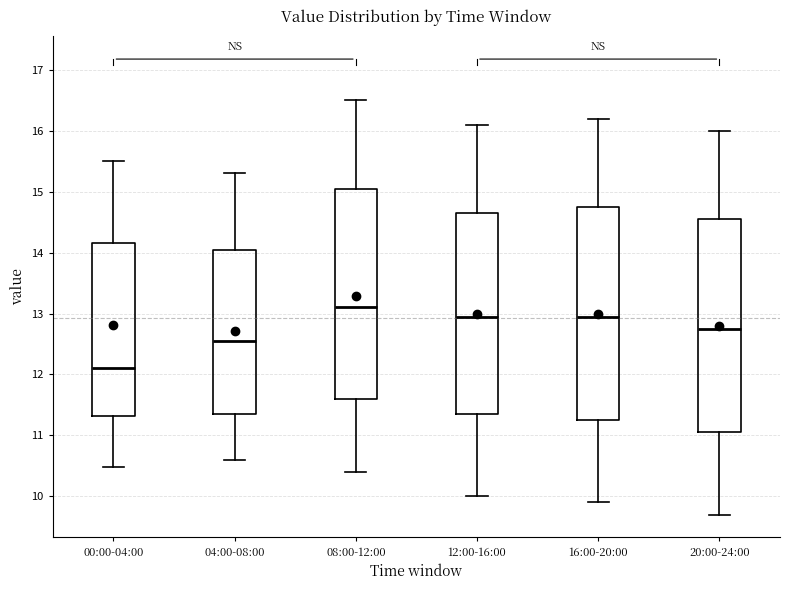

Where does the median line of the box for 00:00-04:00 sit on the y-axis? The values are not printed on the chart, so give them approximately, as read against the axis.

12.1